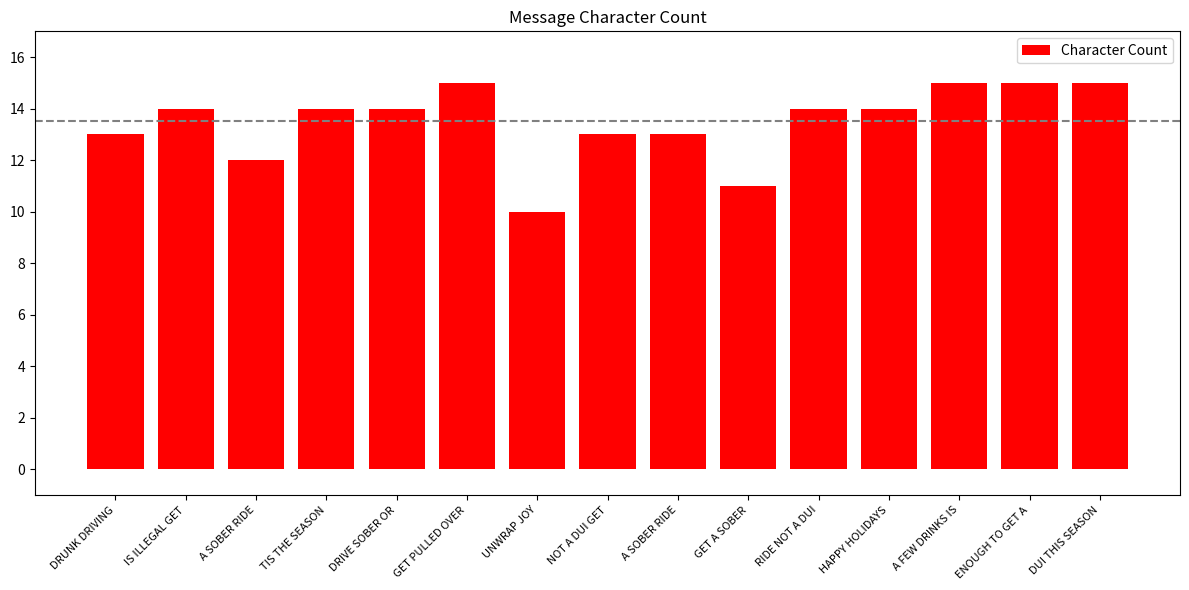

Are the bars grouped side by side (vs. stacked)?

No